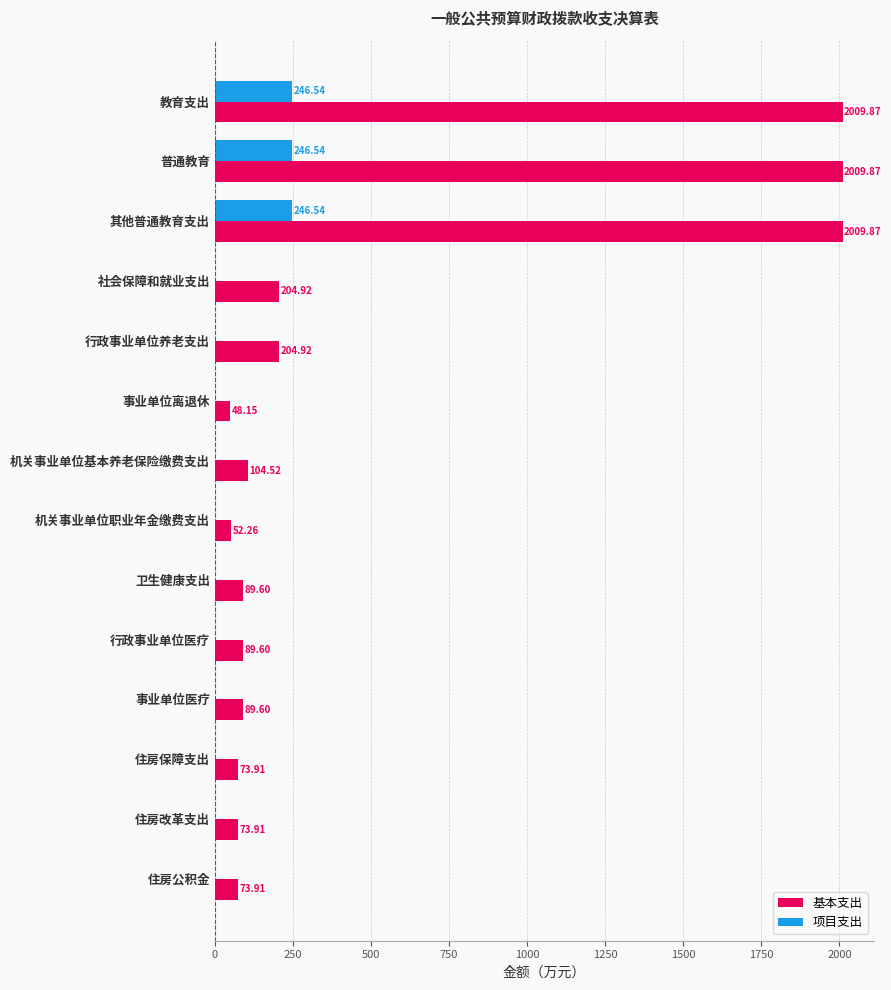

Between 其他普通教育支出 and 住房保障支出, which series saw the biggest shift?

基本支出